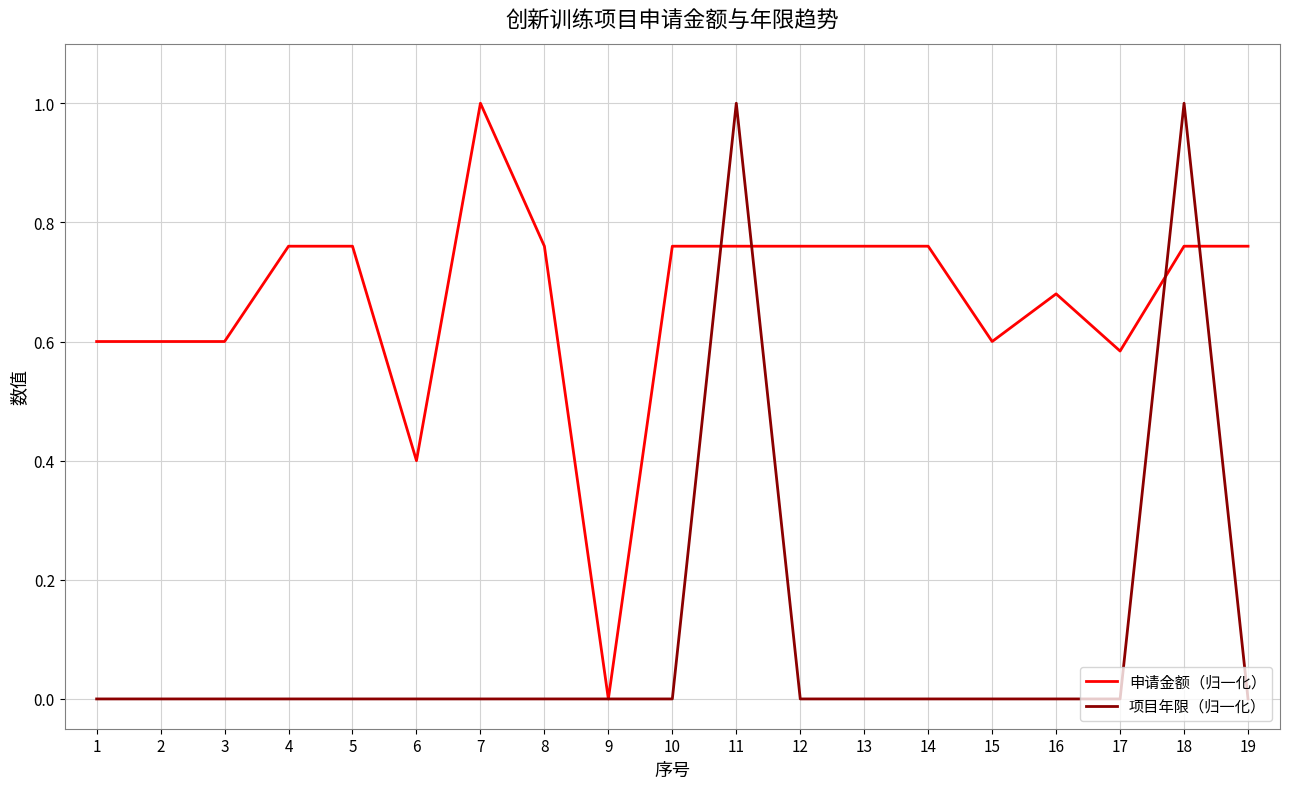

What is the maximum value shown in the chart?

1.0